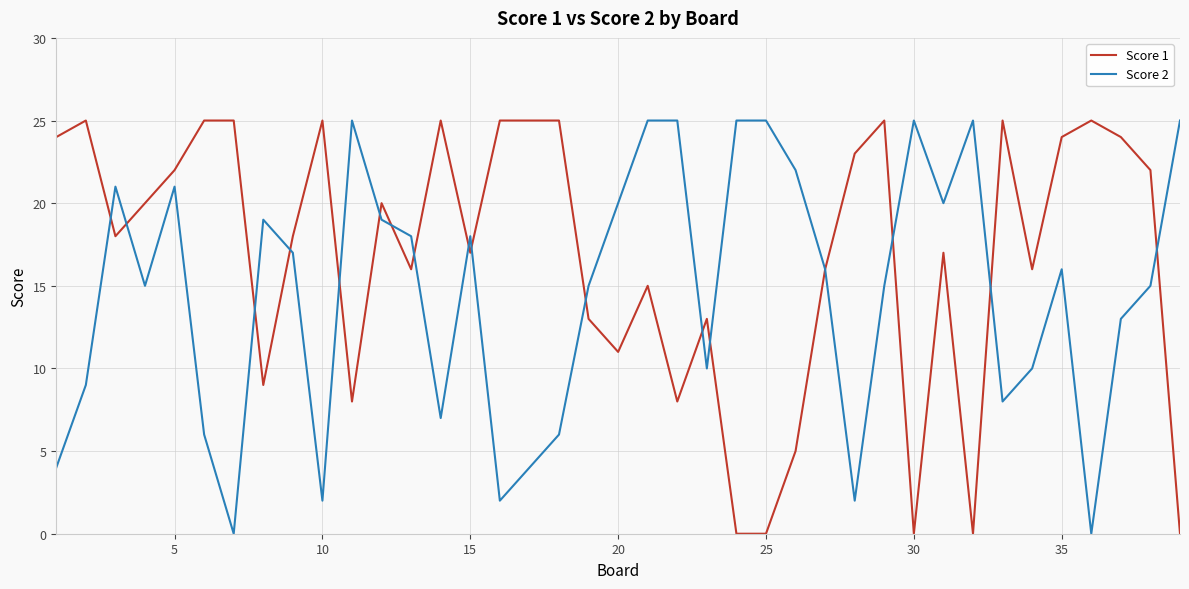

What is the greatest value displayed?

25